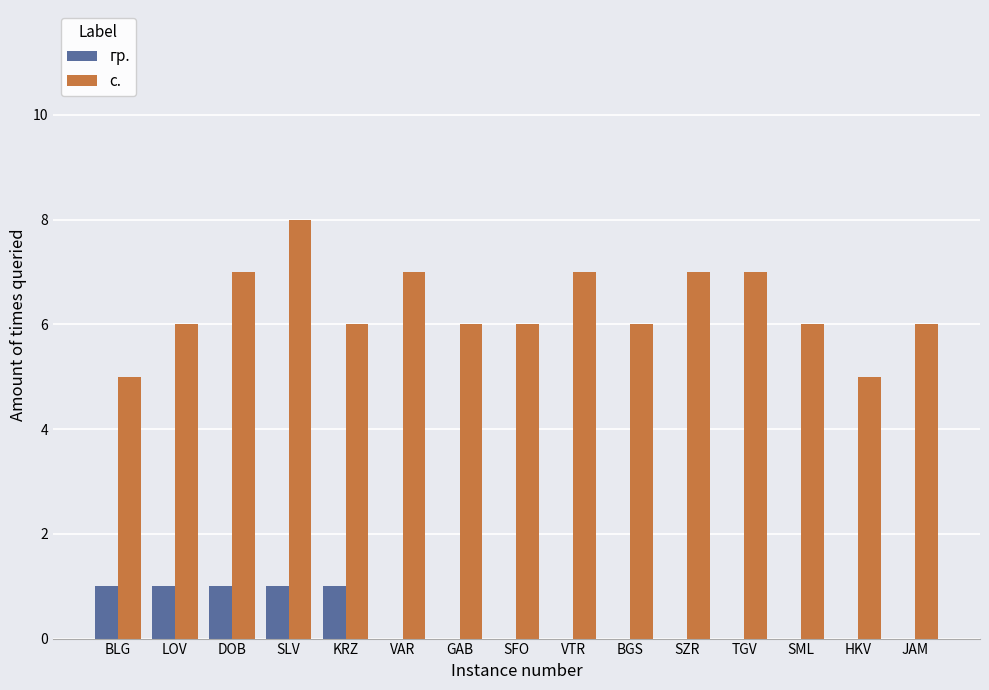

Reading right to left, transcribe all the data shown in this chart.

гр.: 0	0	0	0	0	0	0	0	0	0	1	1	1	1	1
с.: 6	5	6	7	7	6	7	6	6	7	6	8	7	6	5